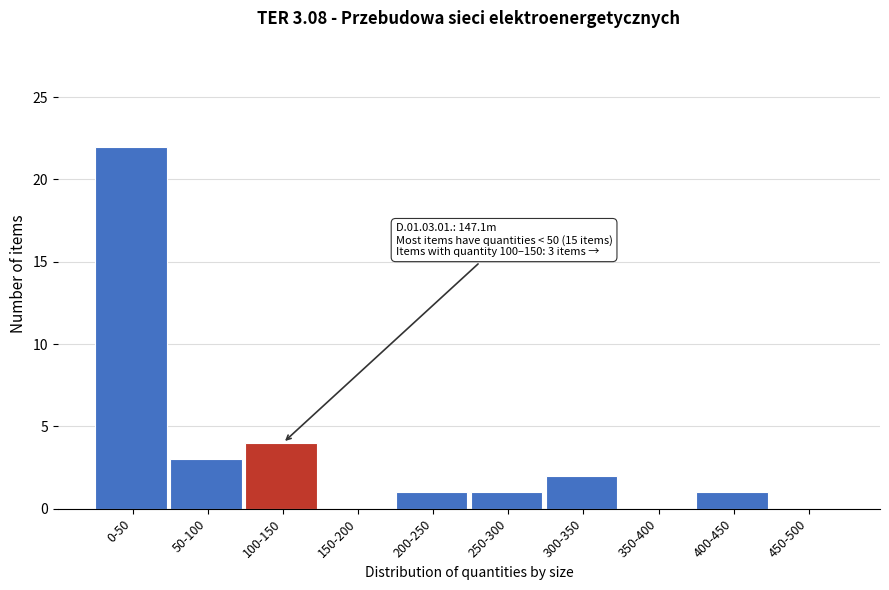

Reading right to left, list all the values displayed in this chart.

450-500=0	400-450=1	350-400=0	300-350=2	250-300=1	200-250=1	150-200=0	100-150=4	50-100=3	0-50=22